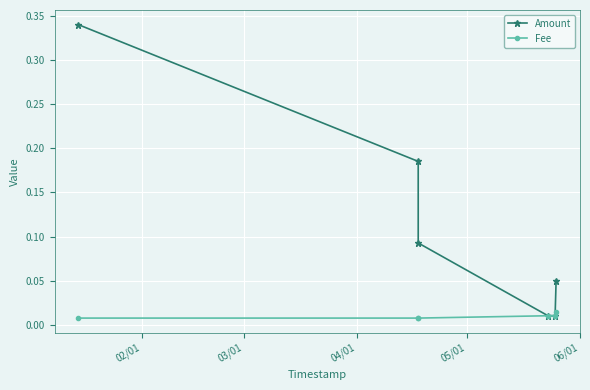

True or false: Fee has more than 2 interior local peaks.

False